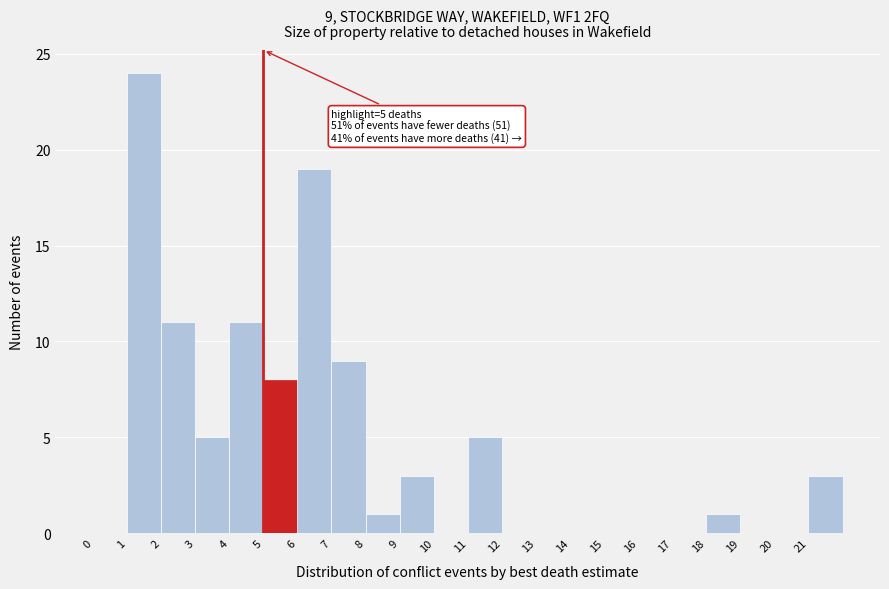

Which range on the x-axis has the tallest bar?

1 to 2